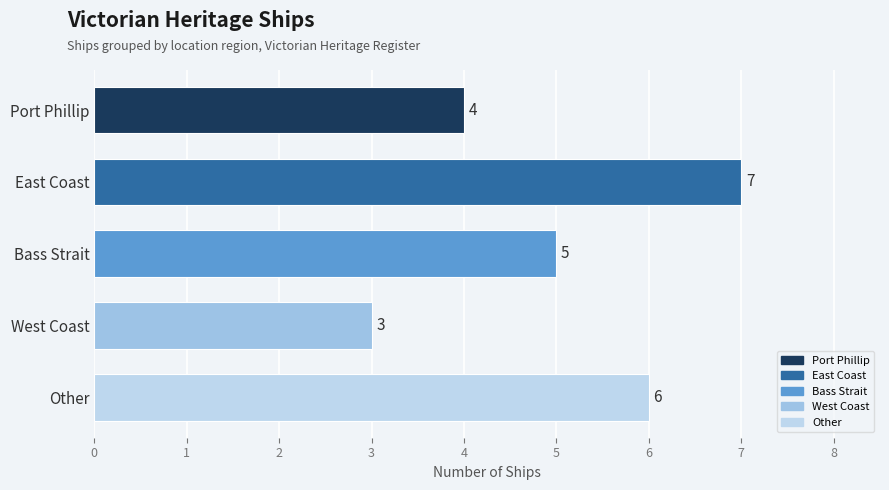

The value at West Coast is 4. True or false?

False